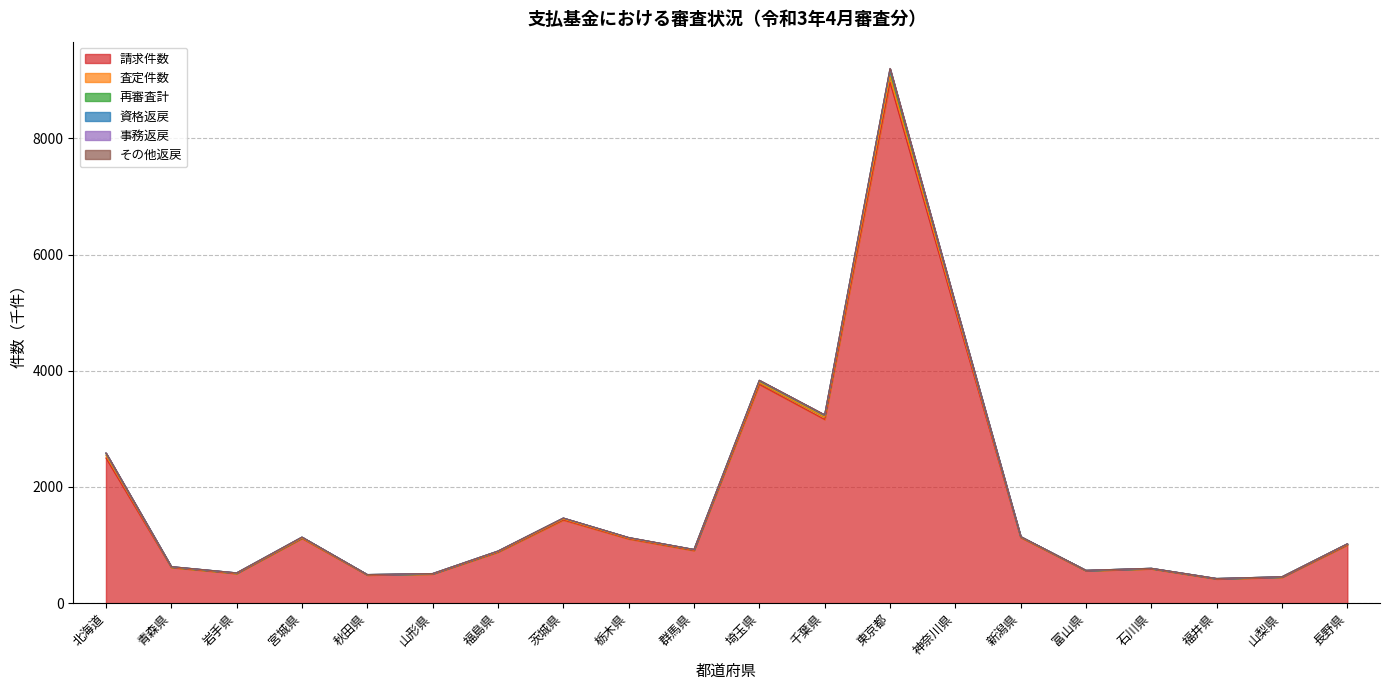

What is the minimum value for 請求件数?

417.4